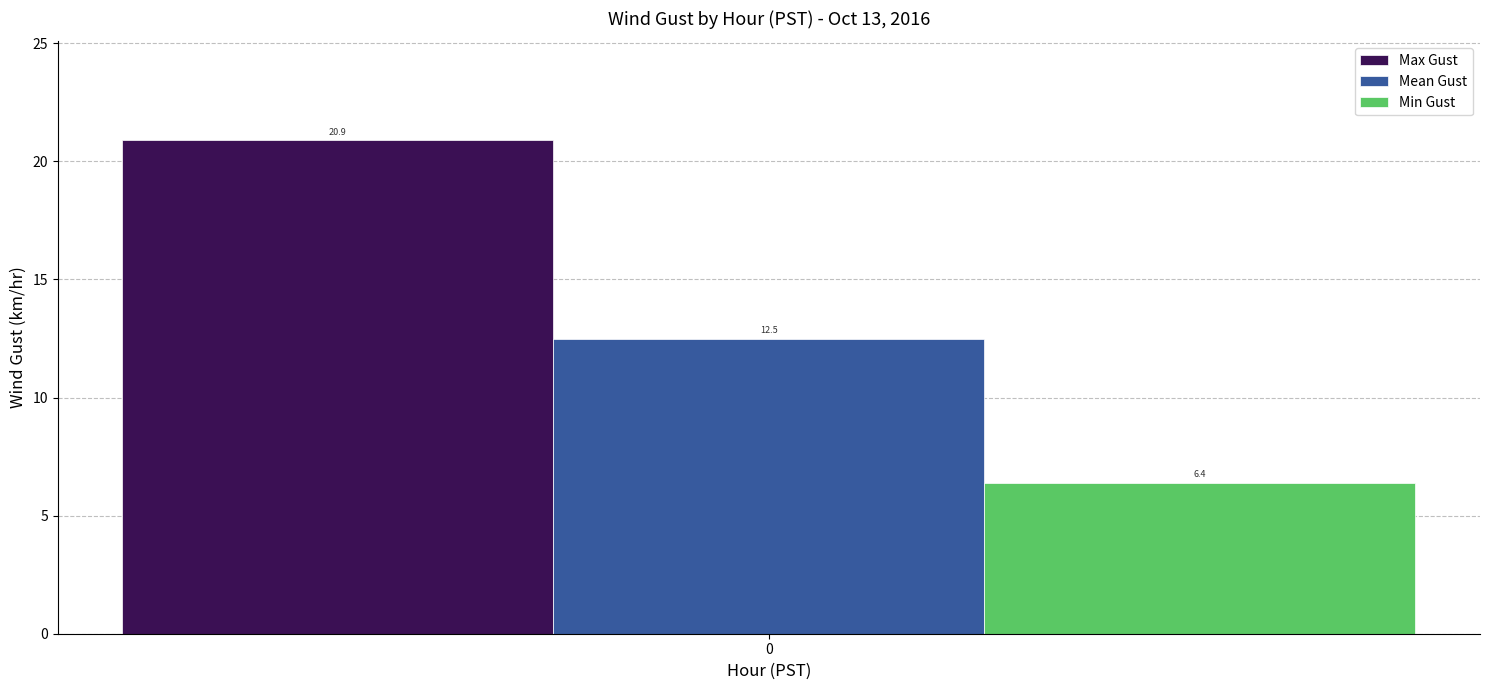

What is the greatest value displayed?

20.9